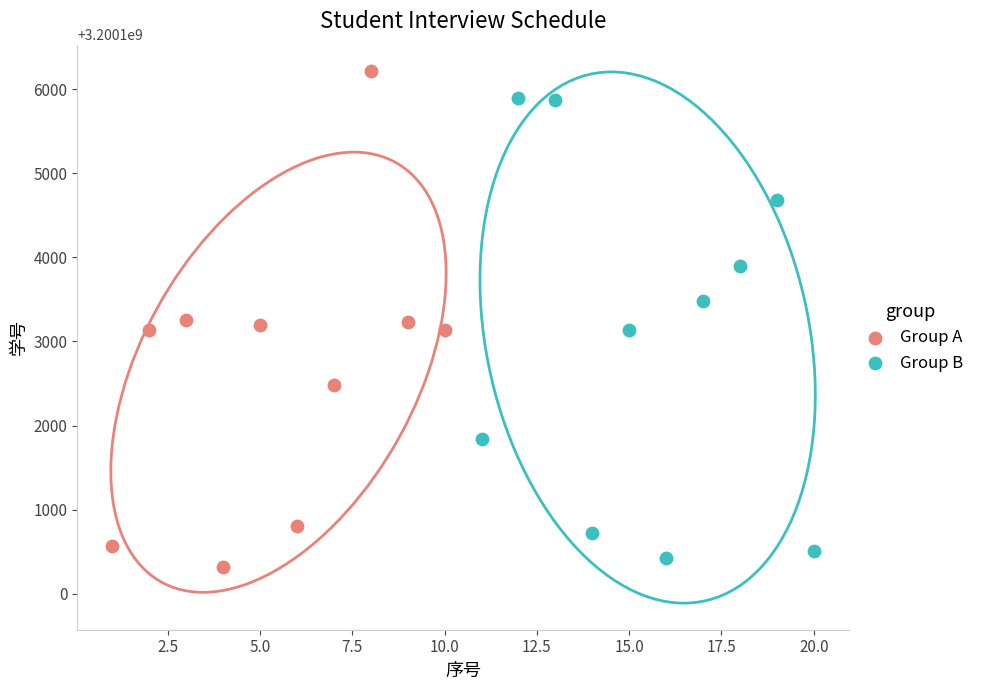

What are all the series names shown in the legend?

Group A, Group B